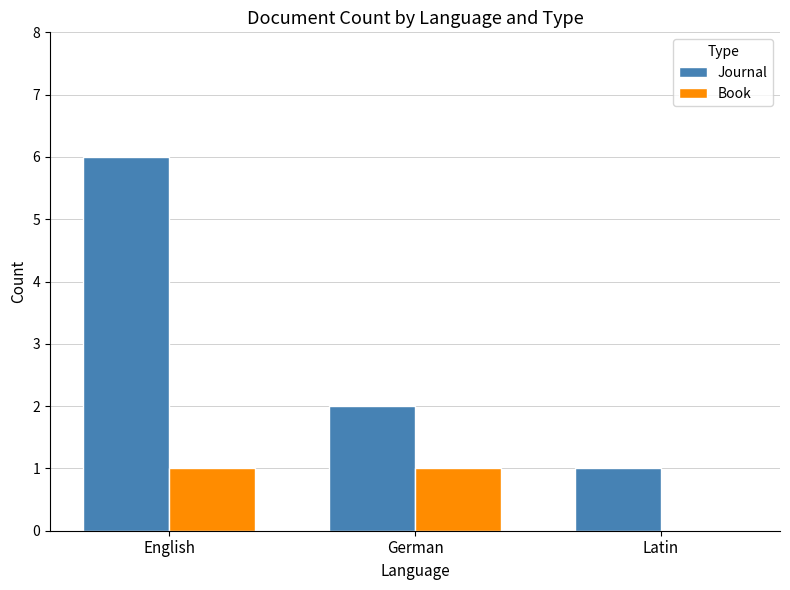

At which label does Journal reach its peak?

English